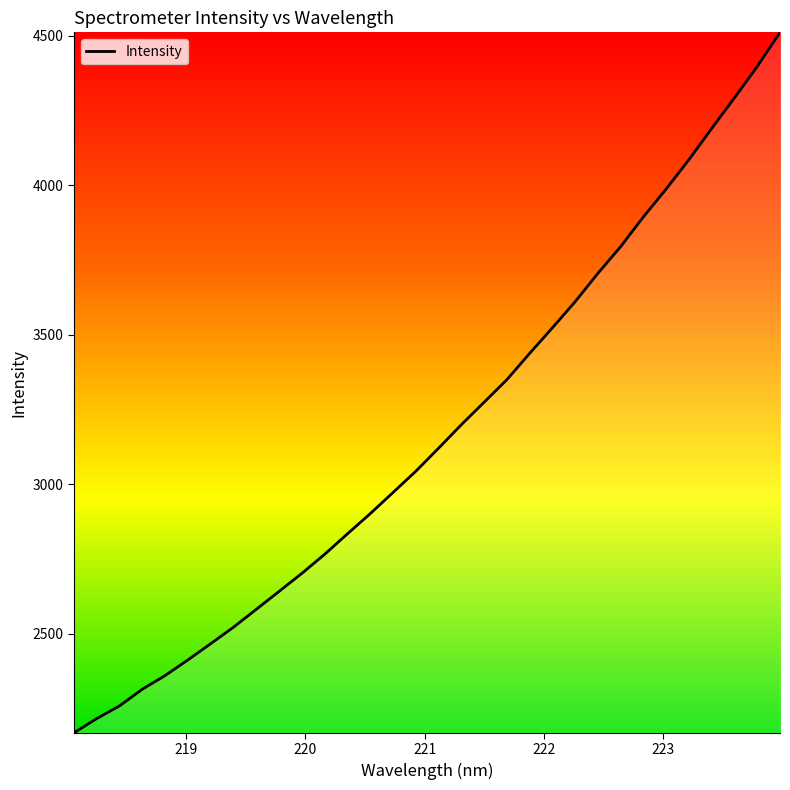

What is the maximum value shown in the chart?

4510.7